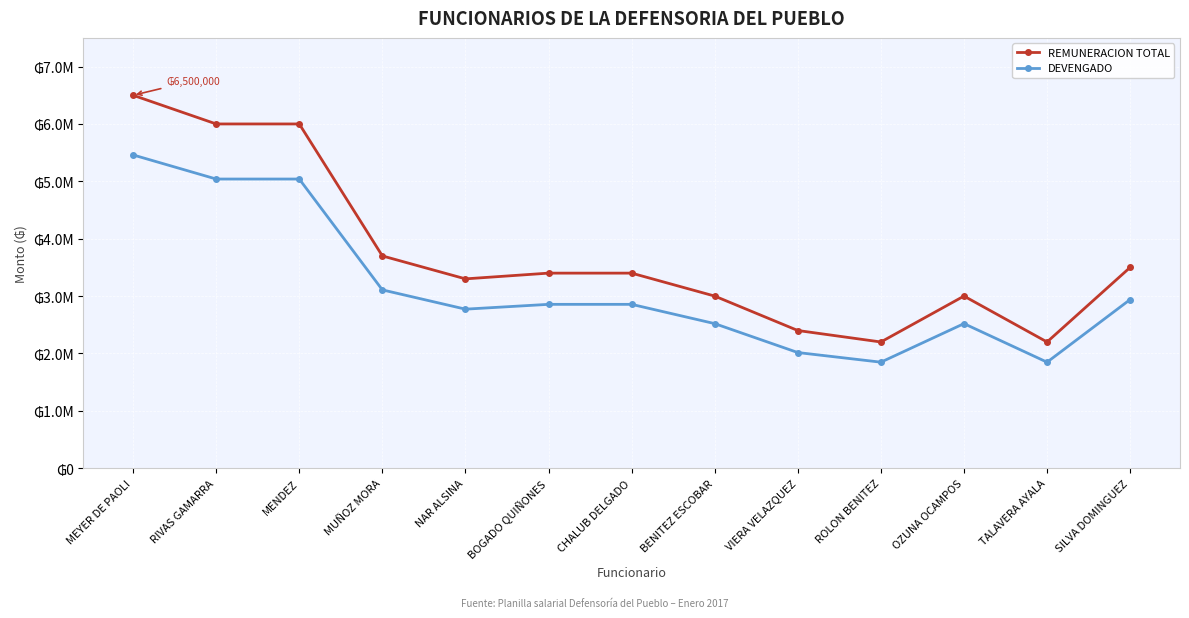

Which series has the widest spread of values?

REMUNERACION TOTAL